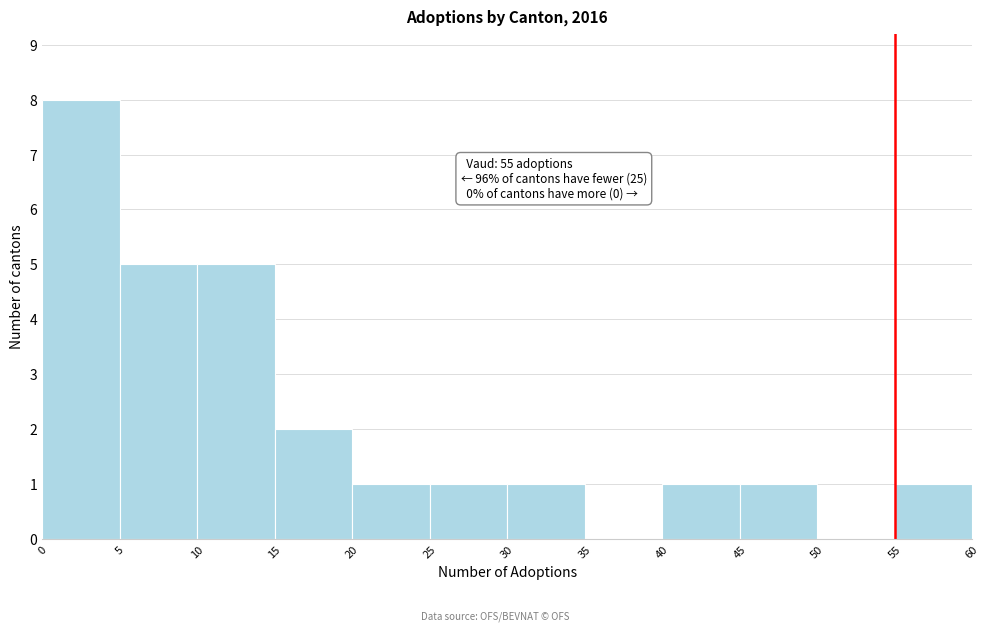

Over which range of the x-axis is the bar tallest?

0 to 5